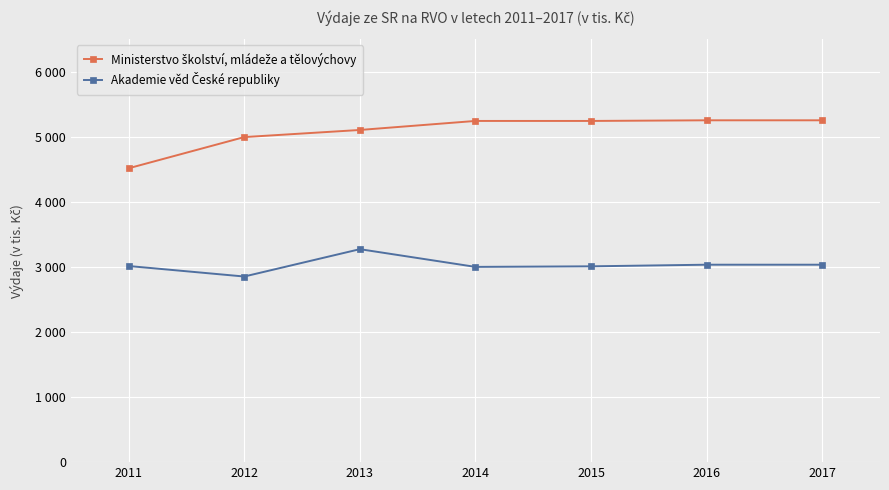

Is the value of Ministerstvo školství, mládeže a tělovýchovy at 2016 greater than the value of Akademie věd České republiky at 2012?

Yes